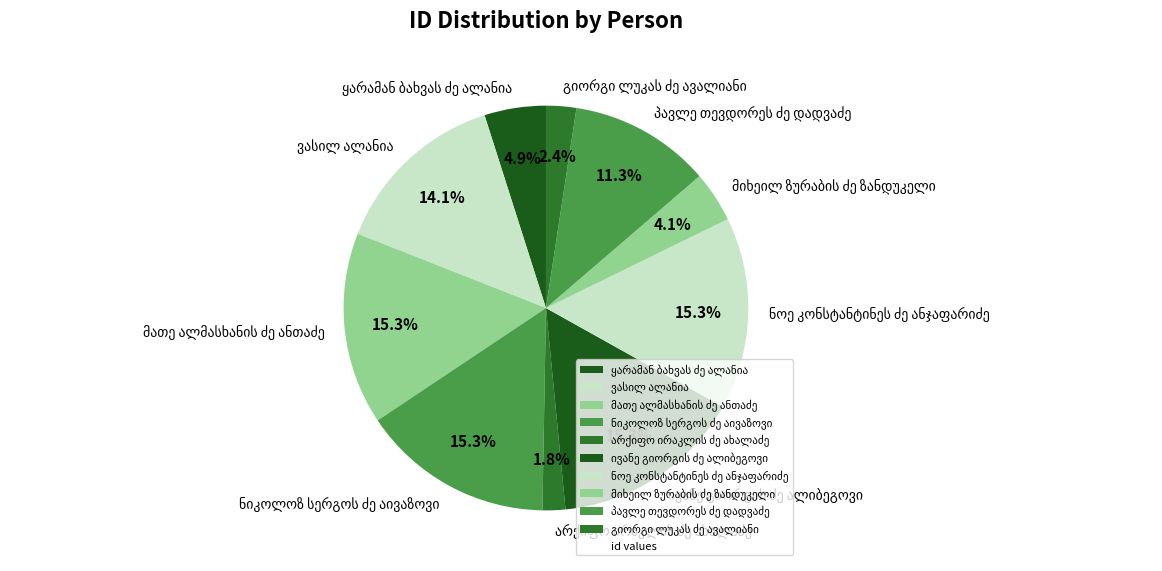

Is there a majority slice in this chart?

No